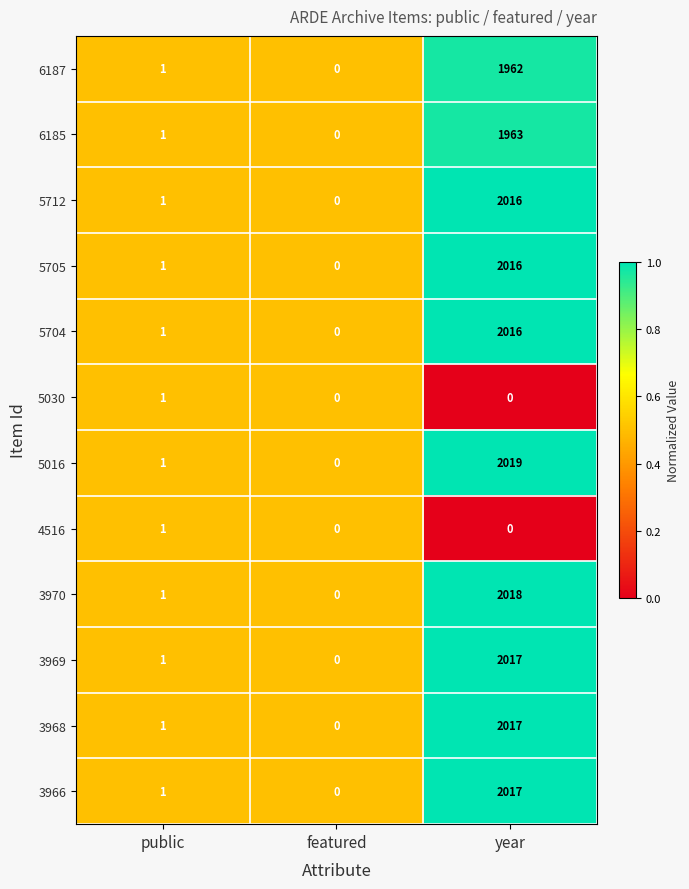

Which category has the highest value in the 3969 series?

year